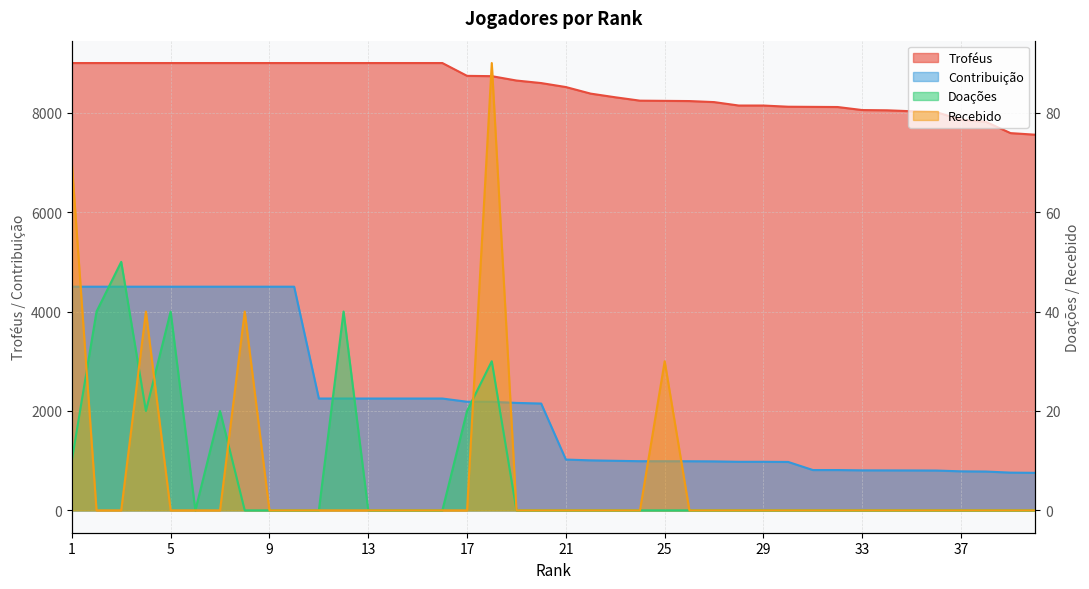

What is the sum of all Recebido values?

270